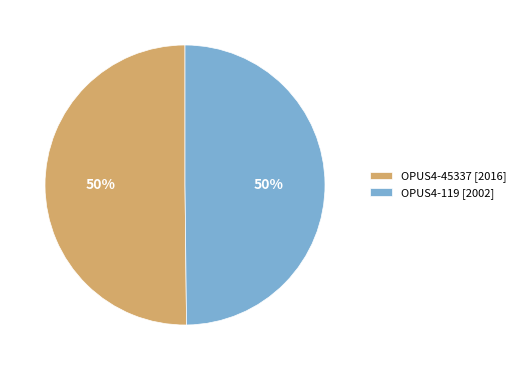

True or false: OPUS4-45337 [2016] accounts for 59% of the total.

False